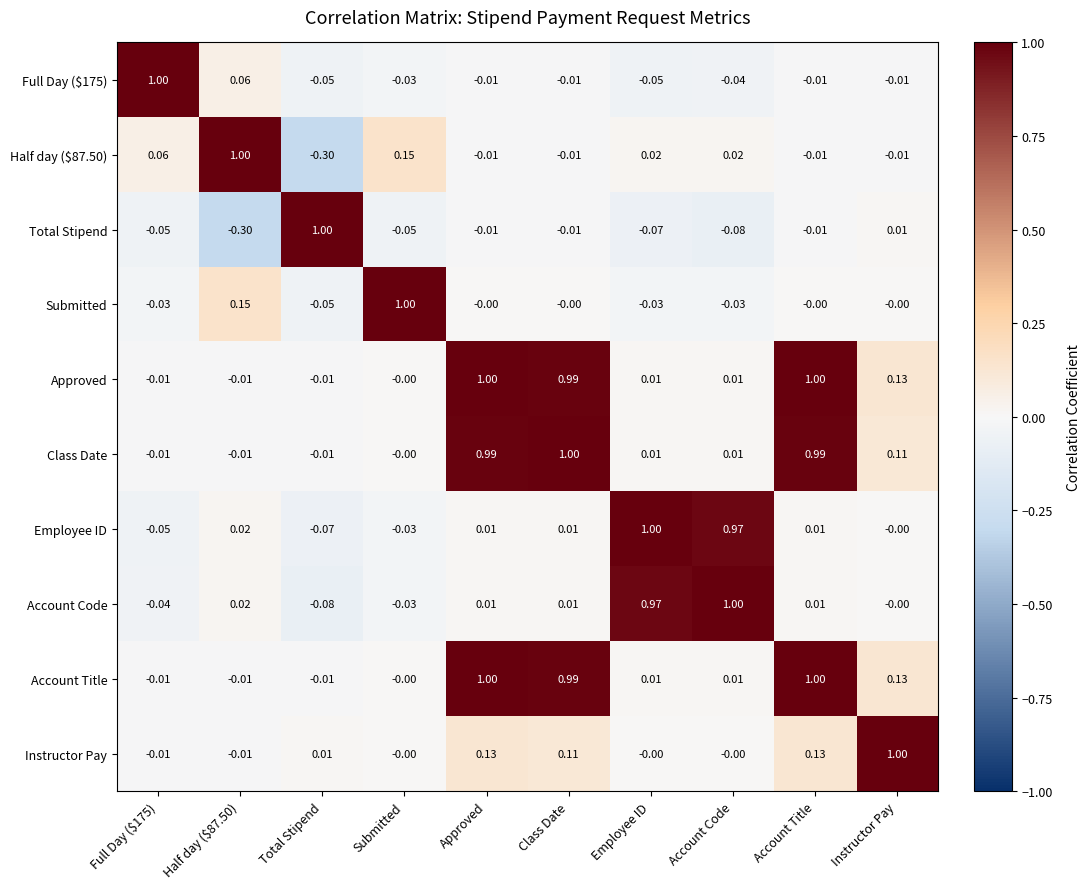

How many data points in Half day ($87.50) are less than 0?

5